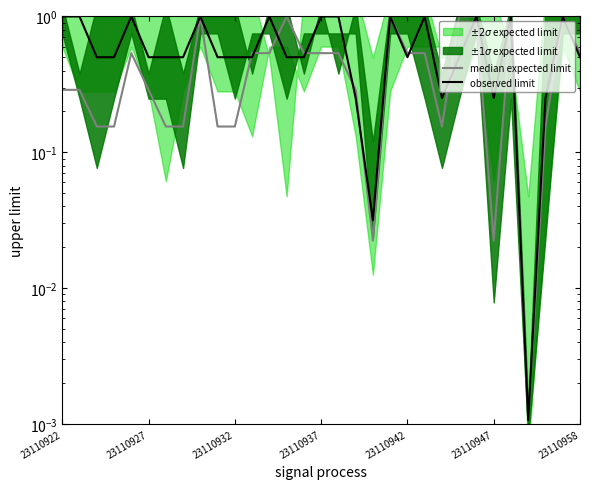

Does the chart display data point markers on the line(s)?

No